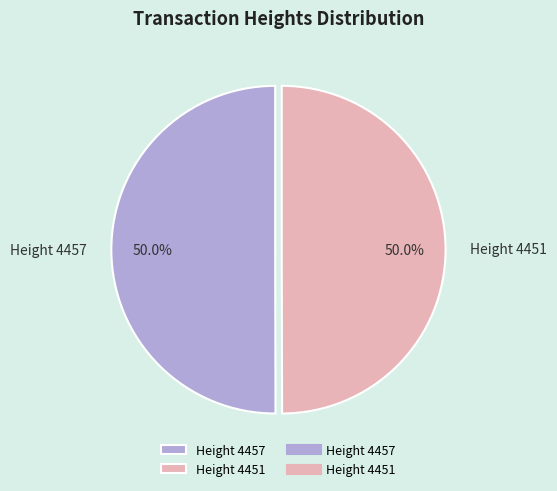

To the nearest percent, what is the average slice percentage?

50%